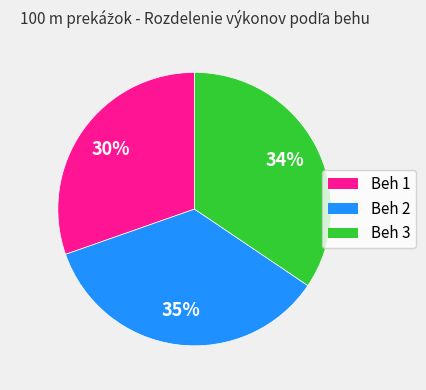

True or false: Beh 2 accounts for 35% of the total.

True